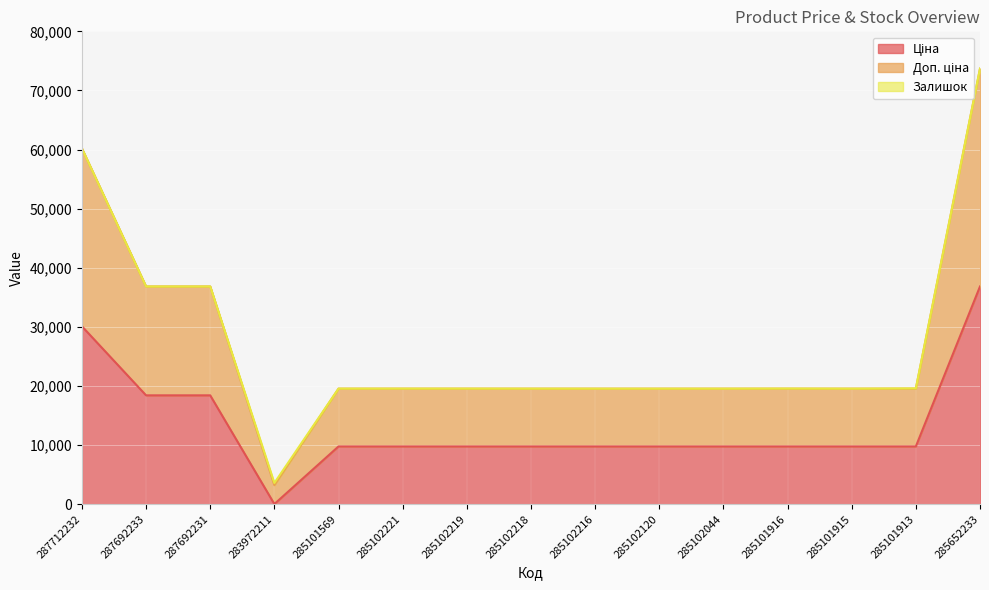

What is the label of the 8th point from the right?

285102218